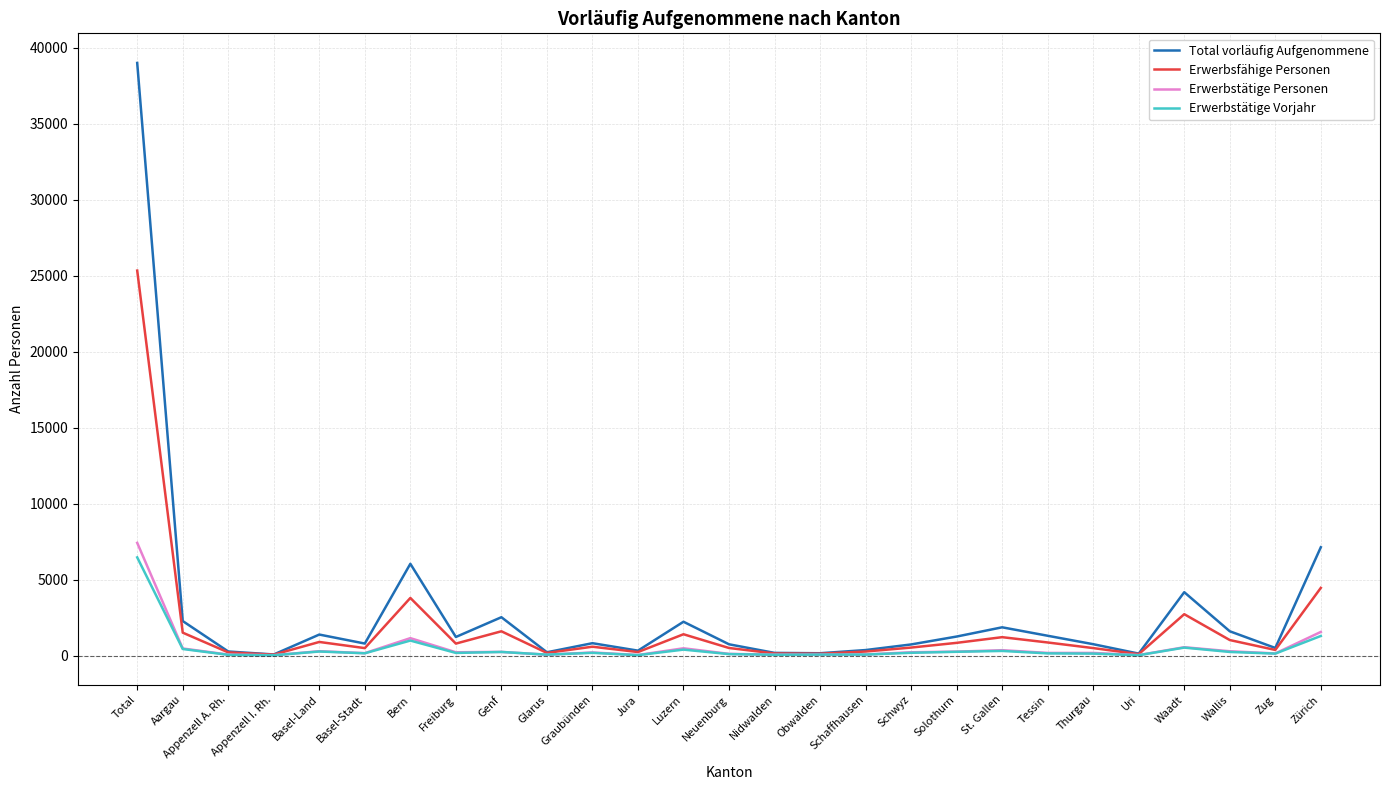

Is it true that Erwerbstätige Vorjahr equals 1290 at Zürich?

True